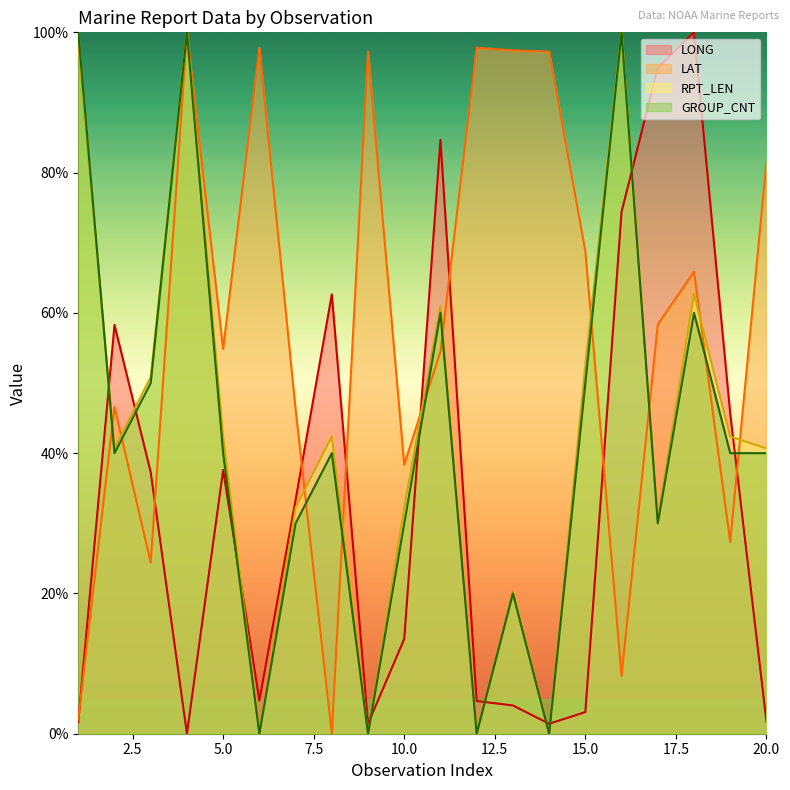

In RPT_LEN, how many points are lower than both neighbors (excluding endpoints)?

6